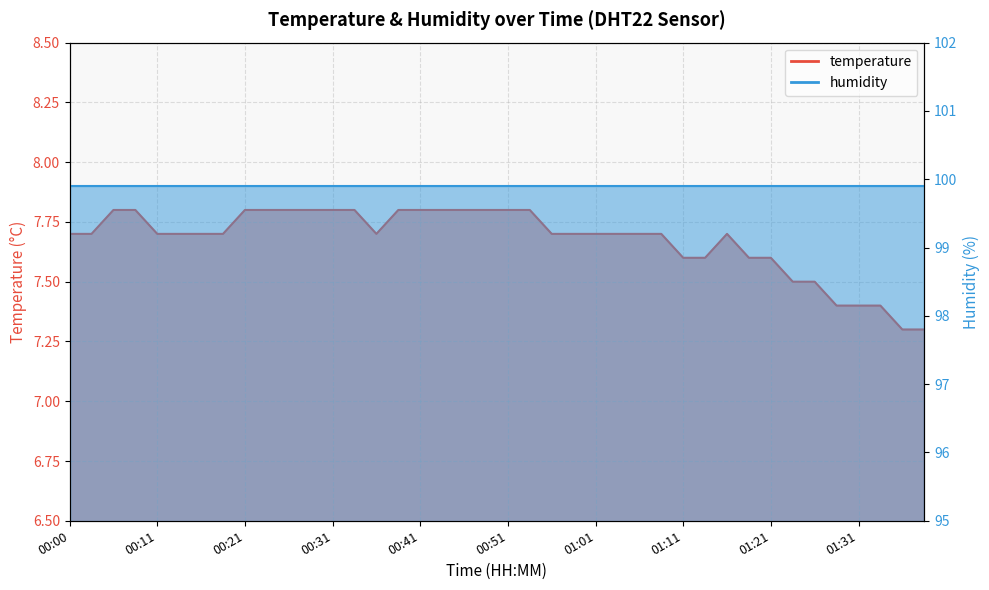

Rank the categories by value from lowest to highest.

01:36, 01:38, 01:28, 01:31, 01:33, 01:23, 01:26, 01:11, 01:14, 01:19, 01:21, 00:00, 00:03, 00:11, 00:13, 00:16, 00:18, 00:36, 00:56, 00:59, 01:01, 01:04, 01:06, 01:09, 01:16, 00:05, 00:08, 00:21, 00:23, 00:26, 00:28, 00:31, 00:33, 00:38, 00:41, 00:44, 00:46, 00:49, 00:51, 00:54